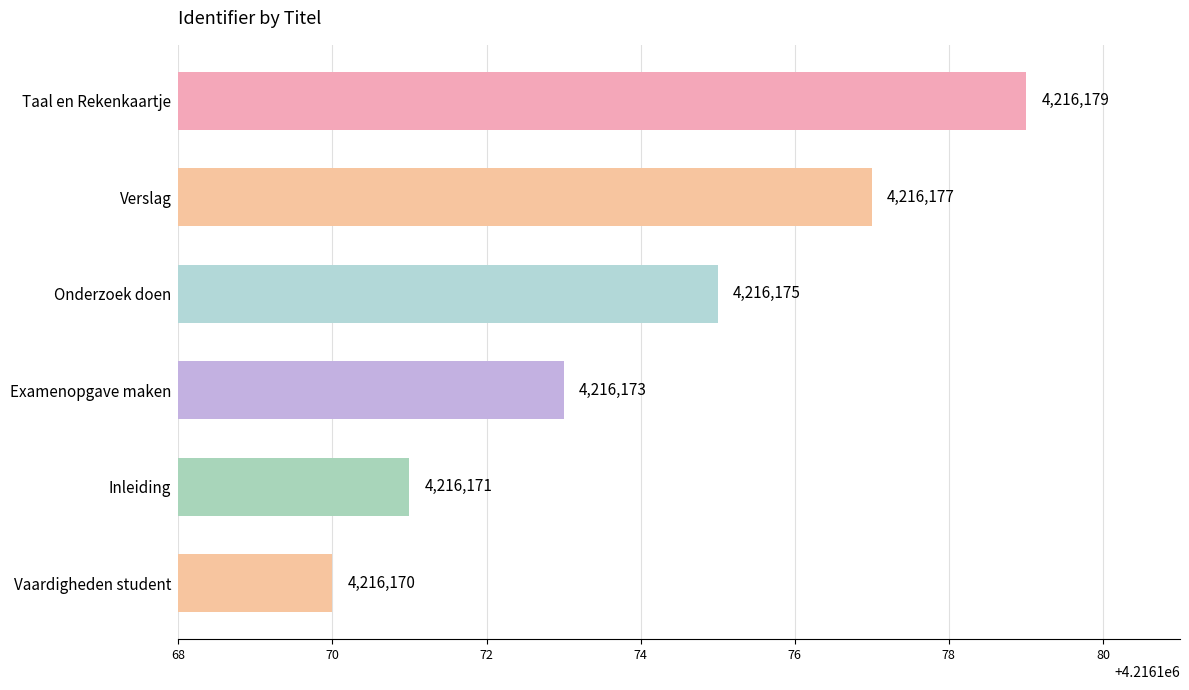

Count the values in the range 4216171 to 4216177.

4